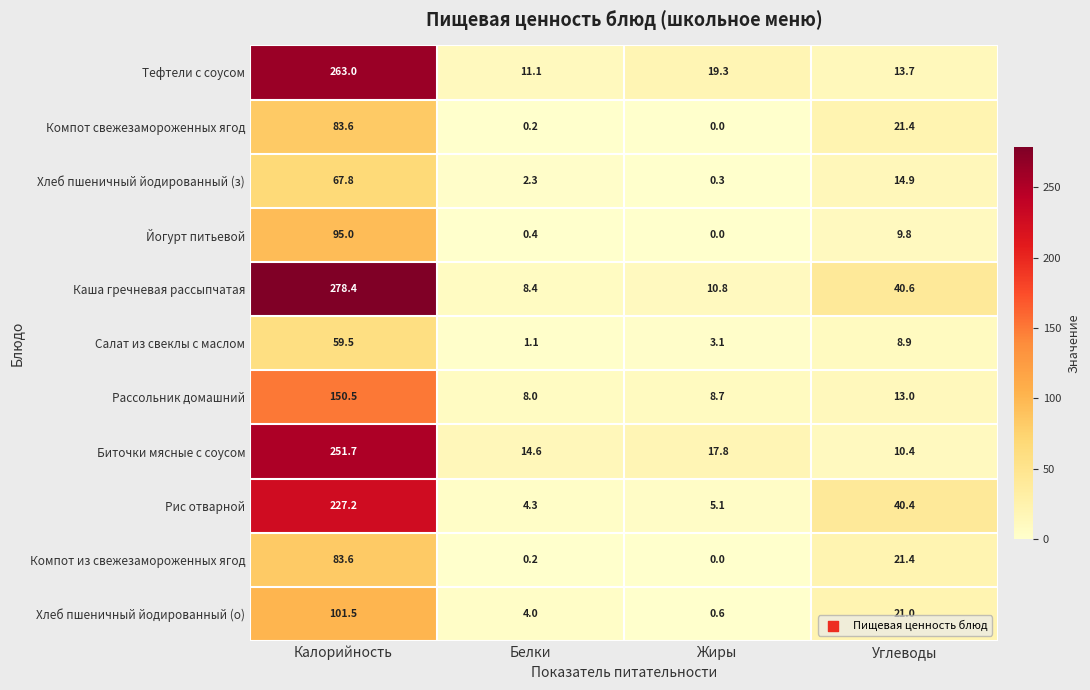

List the labels in order of Каша гречневая рассыпчатая value, smallest first.

Белки, Жиры, Углеводы, Калорийность